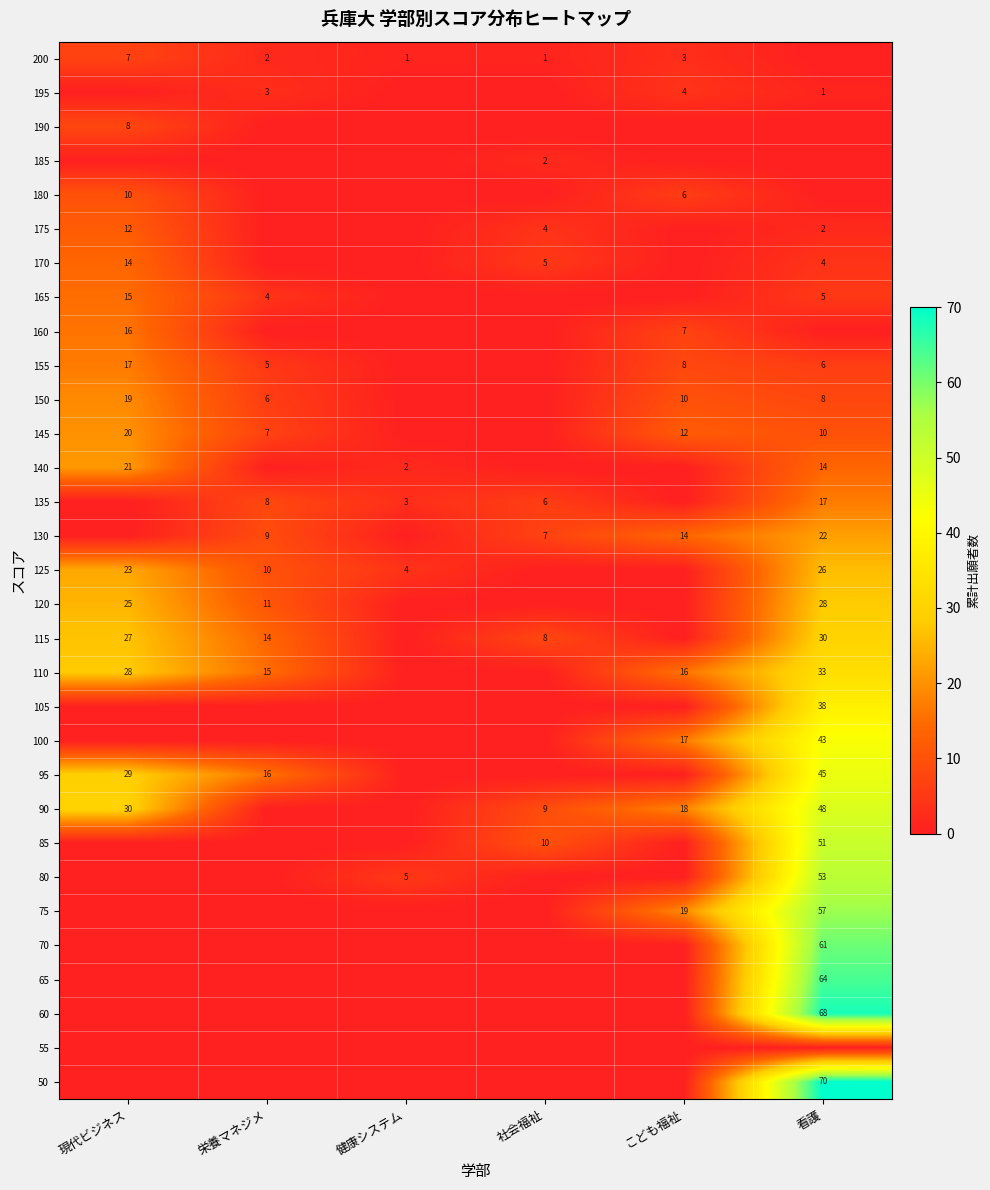

True or false: 155 has a value of 17 at 現代ビジネス.

True